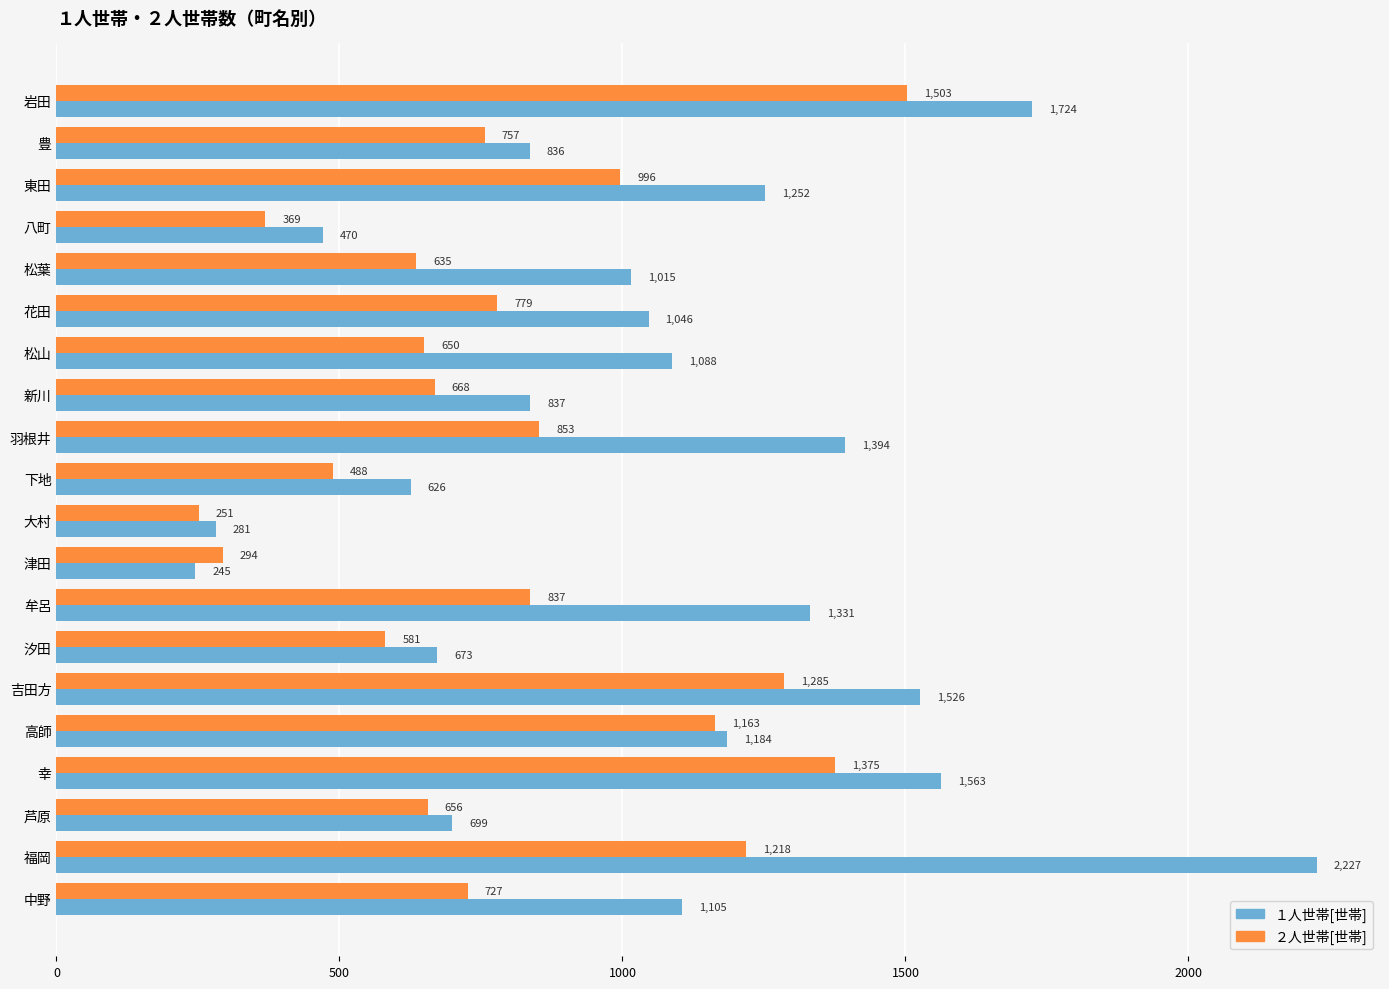

Which series has the largest range (max minus min)?

１人世帯[世帯]